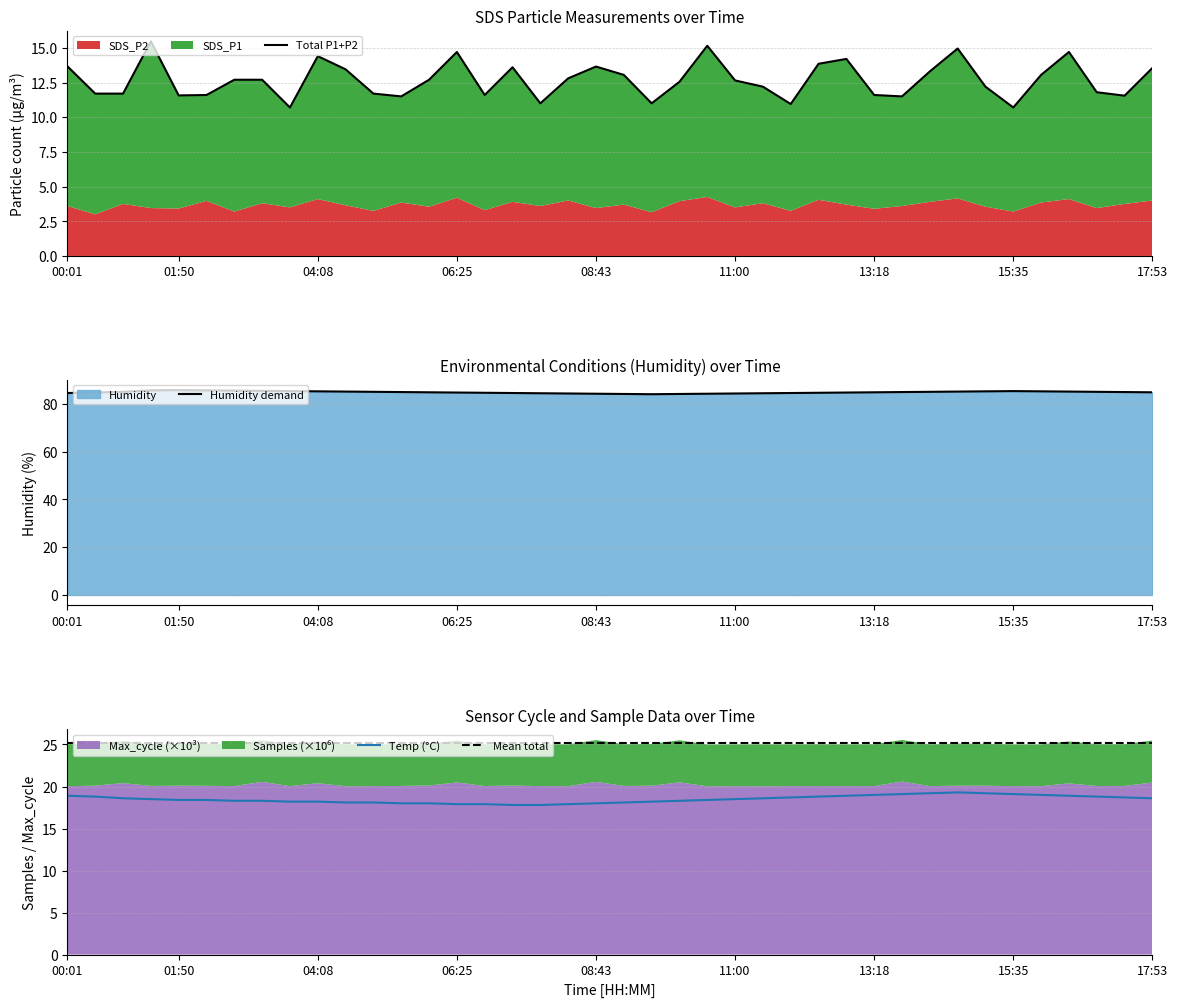

Reading right to left, extract all data points from this chart.

Total P1+P2: 13.6	11.6	11.8	14.7	13.0	10.7	12.2	15.0	13.3	11.5	11.6	14.2	13.9	10.9	12.2	12.7	15.2	12.6	11.0	13.1	13.6	12.8	11.0	13.6	11.6	14.7	12.7	11.5	11.7	13.5	14.4	10.7	12.7	12.7	11.6	11.6	15.5	11.7	11.7	13.7
Humidity demand: 84.8	84.9	85.0	85.1	85.2	85.3	85.2	85.1	85.0	84.9	84.8	84.7	84.6	84.5	84.4	84.3	84.2	84.1	84.0	84.1	84.2	84.3	84.4	84.5	84.6	84.7	84.8	84.9	85.0	85.1	85.2	85.3	85.4	85.5	85.6	85.7	85.6	85.0	84.7	84.5
Temp (°C): 18.6	18.7	18.8	18.9	19.0	19.1	19.2	19.3	19.2	19.1	19.0	18.9	18.8	18.7	18.6	18.5	18.4	18.3	18.2	18.1	18.0	17.9	17.8	17.8	17.9	17.9	18.0	18.0	18.1	18.1	18.2	18.2	18.3	18.3	18.4	18.4	18.5	18.6	18.8	18.9
Mean total: 25.1	25.1	25.1	25.1	25.1	25.1	25.1	25.1	25.1	25.1	25.1	25.1	25.1	25.1	25.1	25.1	25.1	25.1	25.1	25.1	25.1	25.1	25.1	25.1	25.1	25.1	25.1	25.1	25.1	25.1	25.1	25.1	25.1	25.1	25.1	25.1	25.1	25.1	25.1	25.1